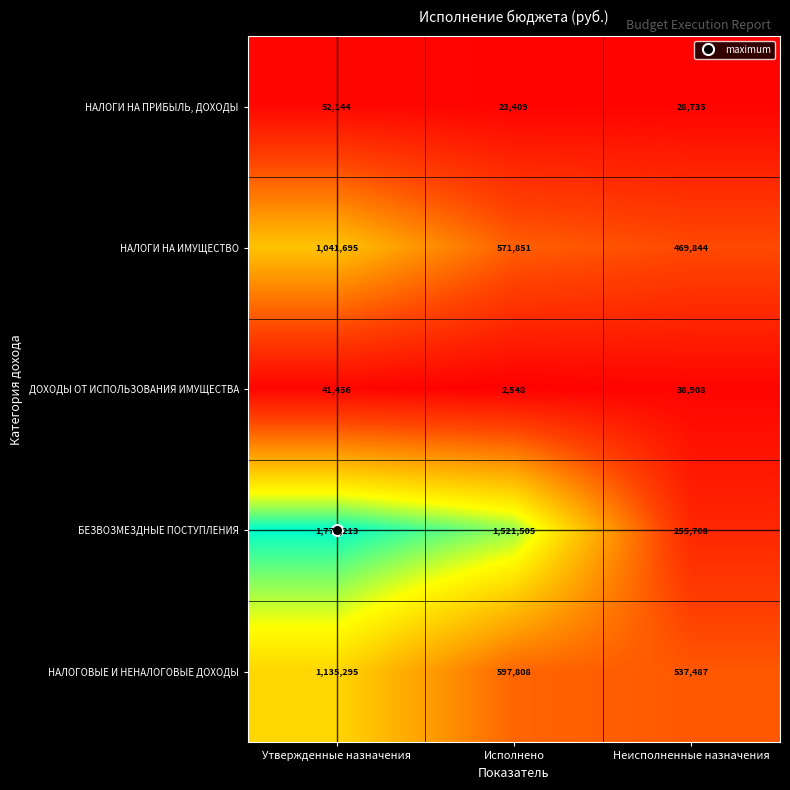

Where does the НАЛОГОВЫЕ И НЕНАЛОГОВЫЕ ДОХОДЫ series first go above 597808?

Утвержденные назначения